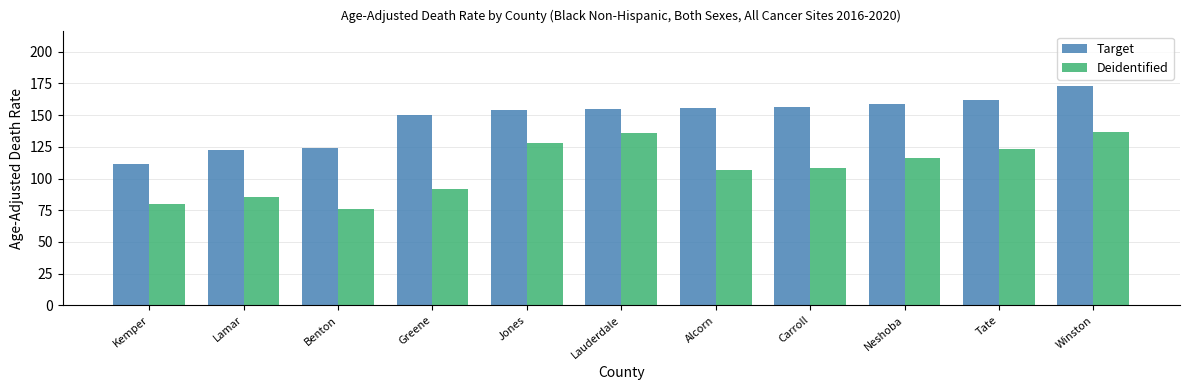

Between Kemper and Jones, which series saw the biggest shift?

Deidentified